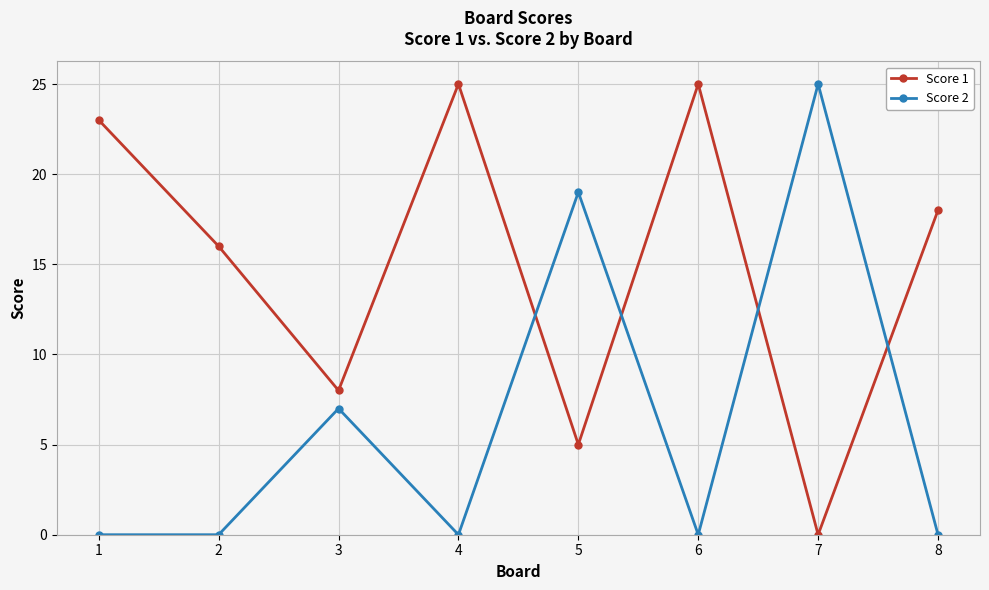

The value of Score 2 at 1 is 0. True or false?

True